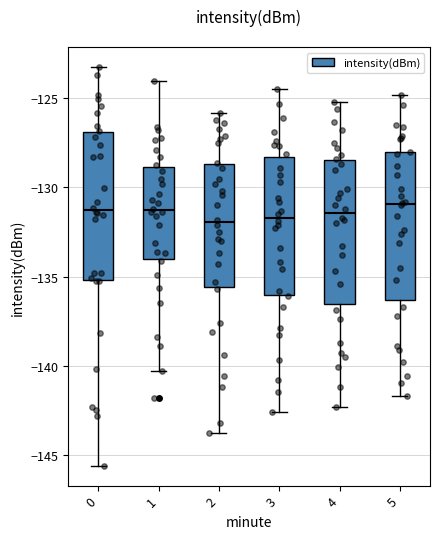

Reading left to right, read every box against the y-axis: the position of its median line, the range the box covers, and the ends of its whiskers. The values are not printed on the chart, so give them approximately, as read against the axis.

0: median -131.5, box -135.0 to -127.0, whiskers -145.5 to -123.5
1: median -131.5, box -134.0 to -129.0, whiskers -140.5 to -124.0
2: median -132.0, box -135.5 to -128.5, whiskers -144.0 to -126.0
3: median -131.5, box -136.0 to -128.5, whiskers -142.5 to -124.5
4: median -131.5, box -136.5 to -128.5, whiskers -142.5 to -125.0
5: median -131.0, box -136.5 to -128.0, whiskers -141.5 to -125.0